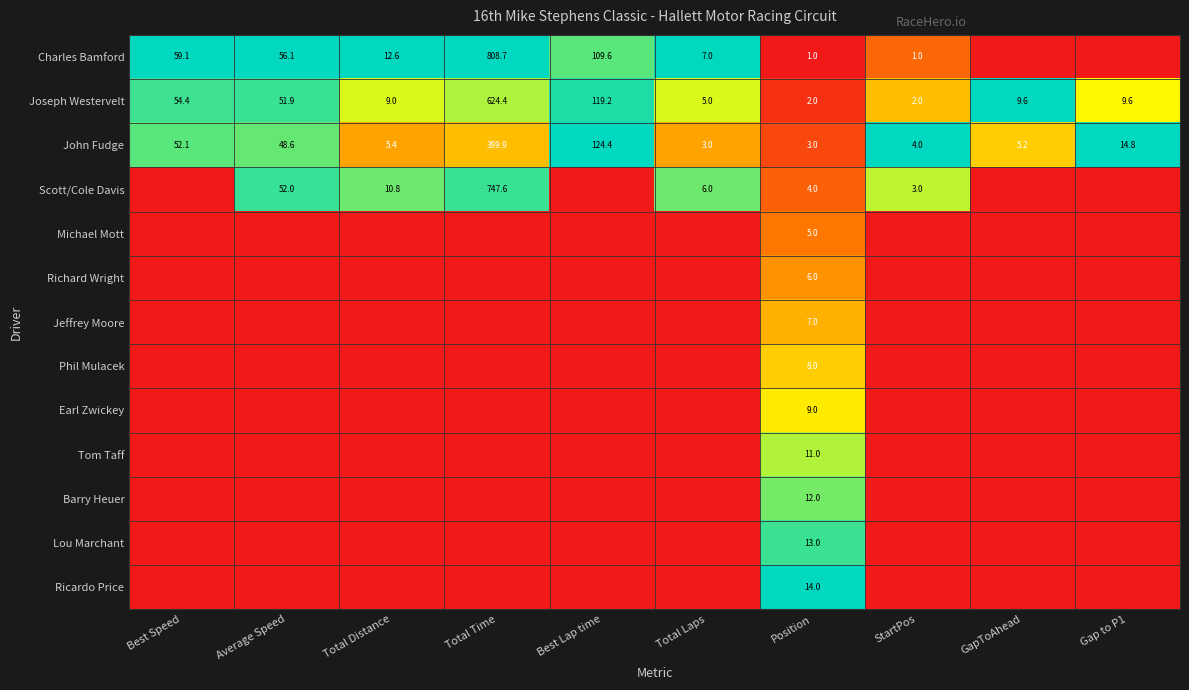

The Charles Bamford series shows 76.7 at Average Speed. True or false?

False